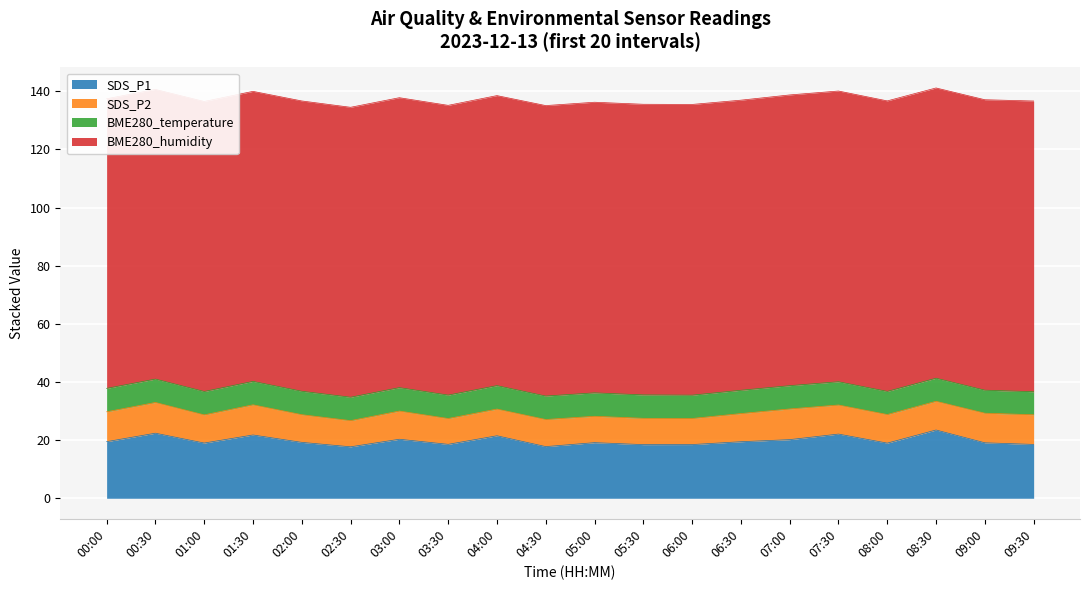

Does the chart display data point markers on the line(s)?

No